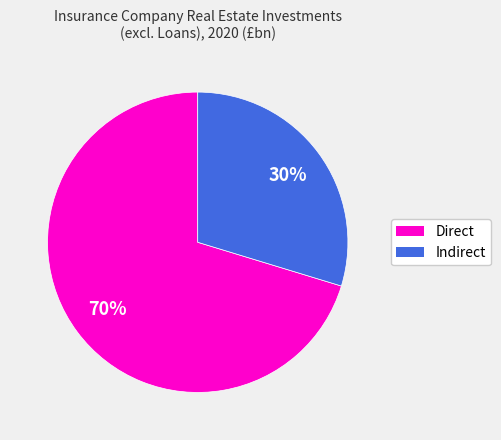

To the nearest percent, what is the average slice percentage?

50%